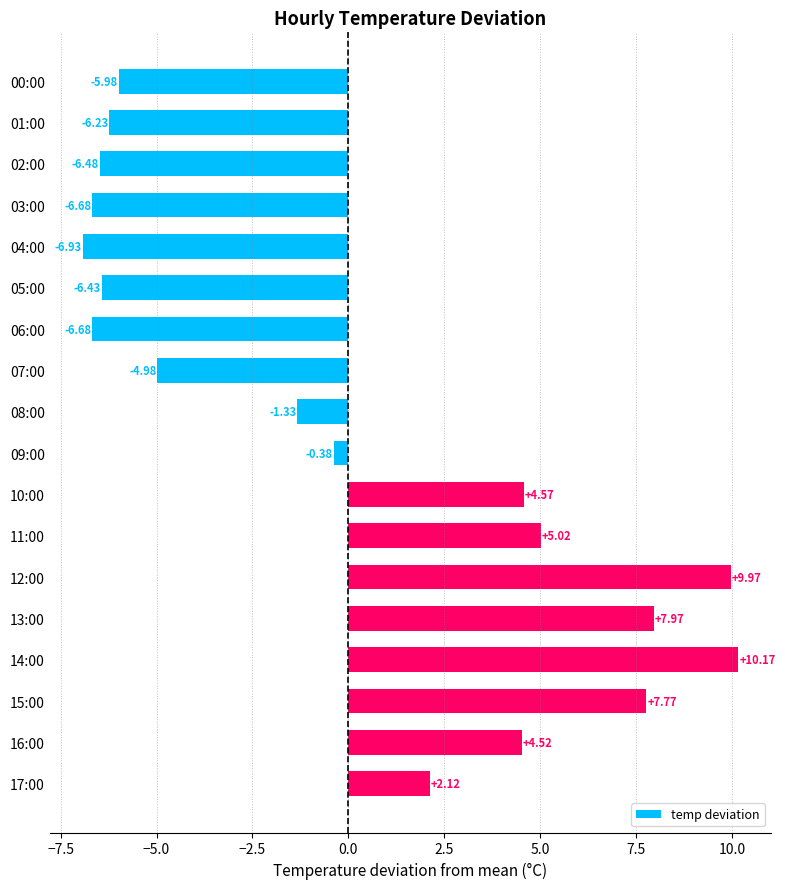

What is the sum of the values at 15:00 and 06:00?

1.1